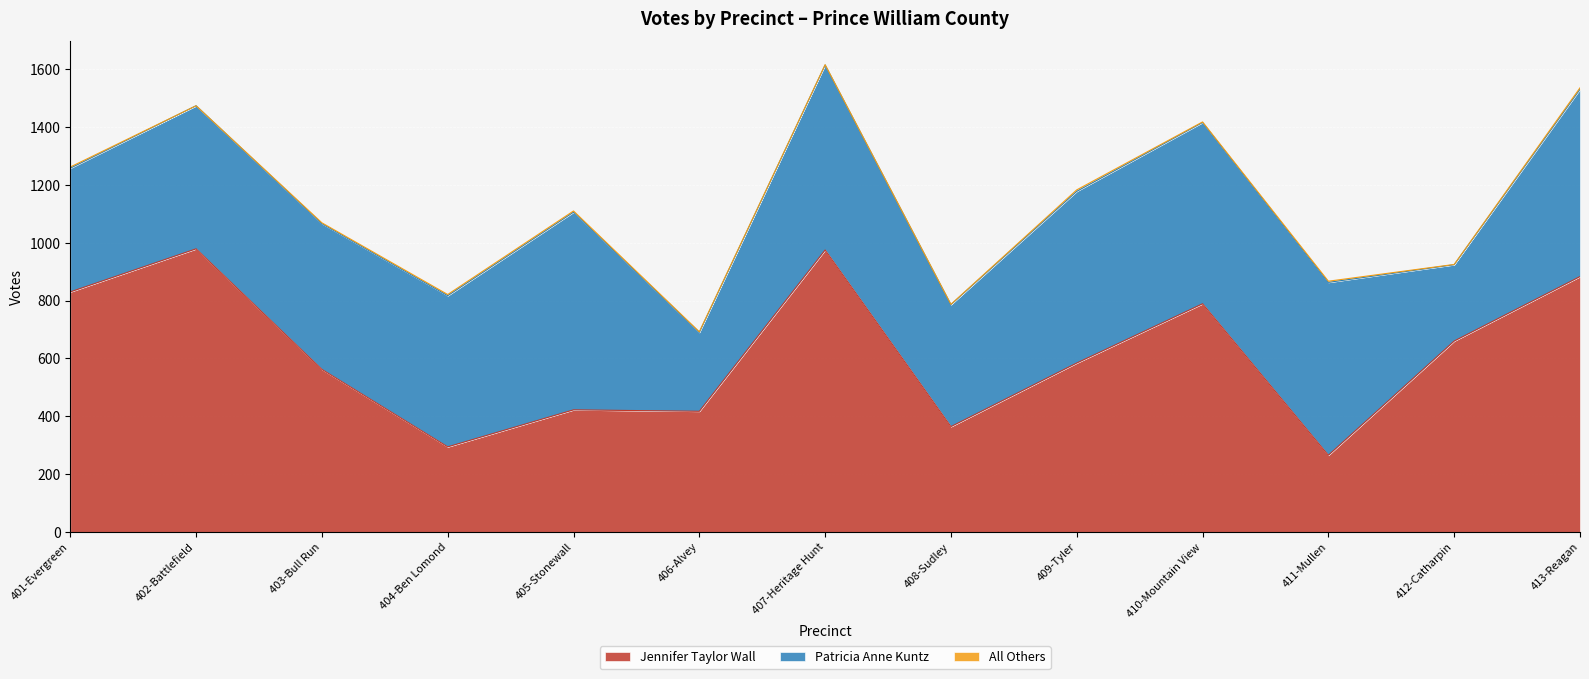

What is the value of the Patricia Anne Kuntz point at the 2nd from the left?

495